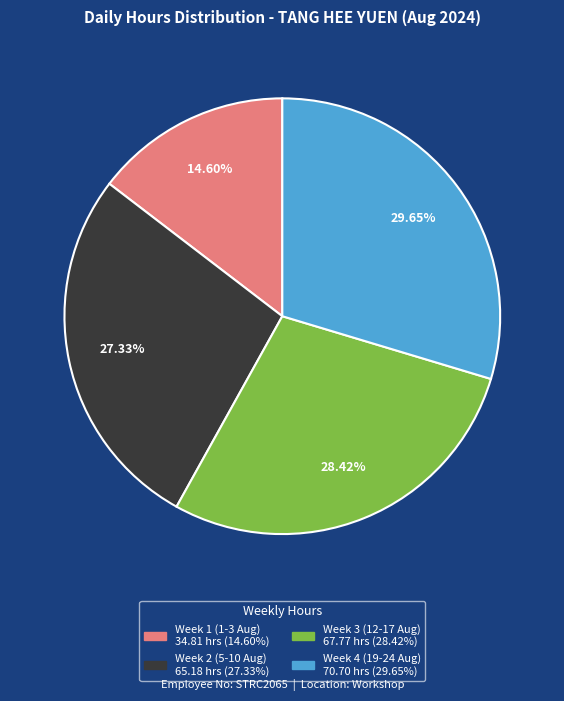

Is there a majority slice in this chart?

No